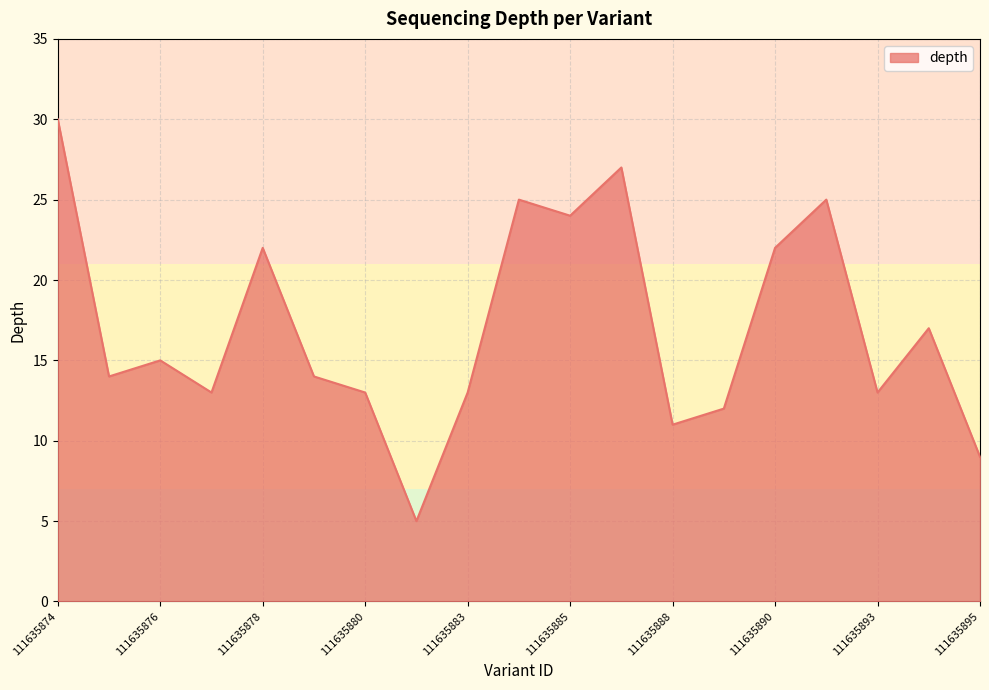

What is the minimum value shown in the chart?

5